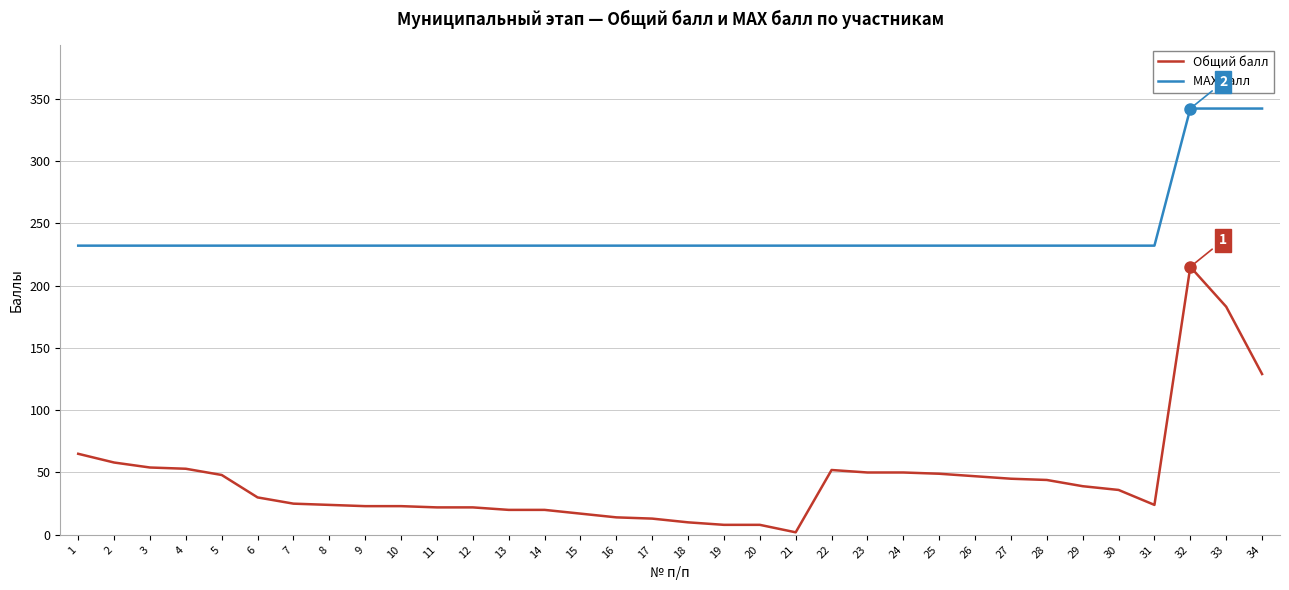

What value does the МАХ балл series have at 21, to the nearest 5?

230